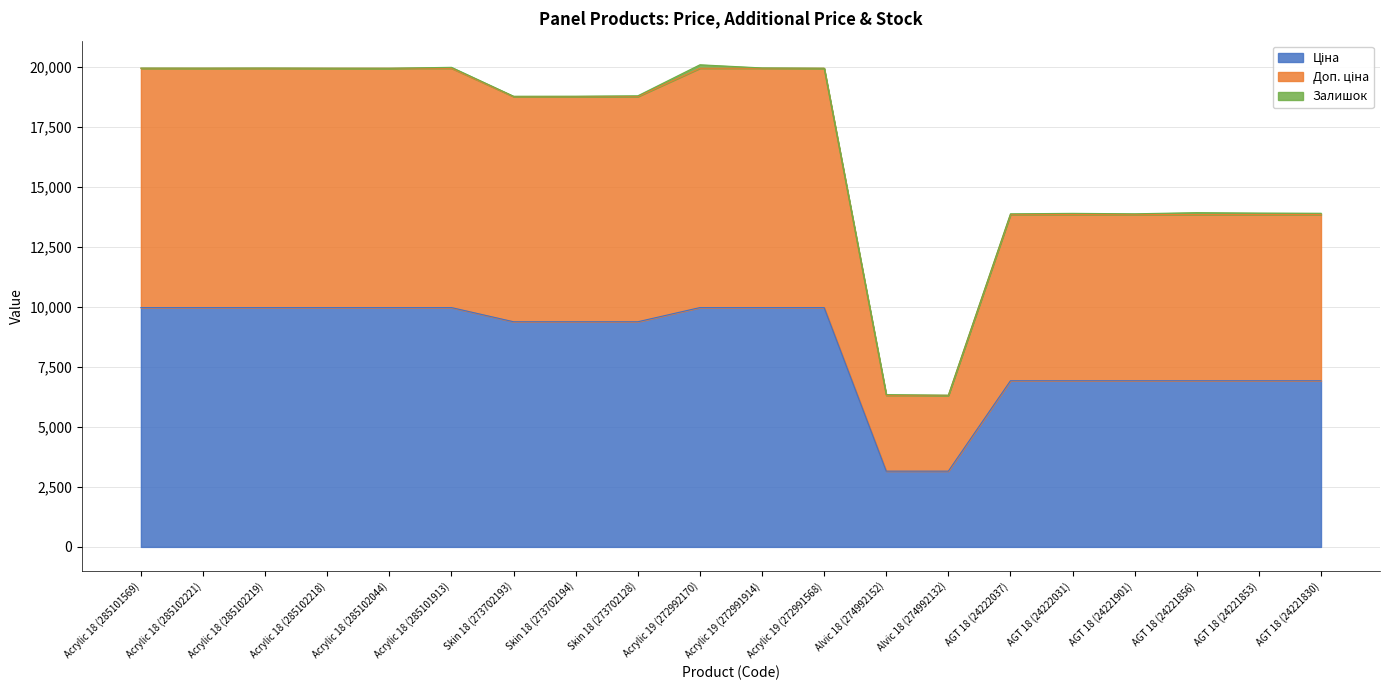

At which label does Ціна reach its minimum?

Alvic 18 (274992152)